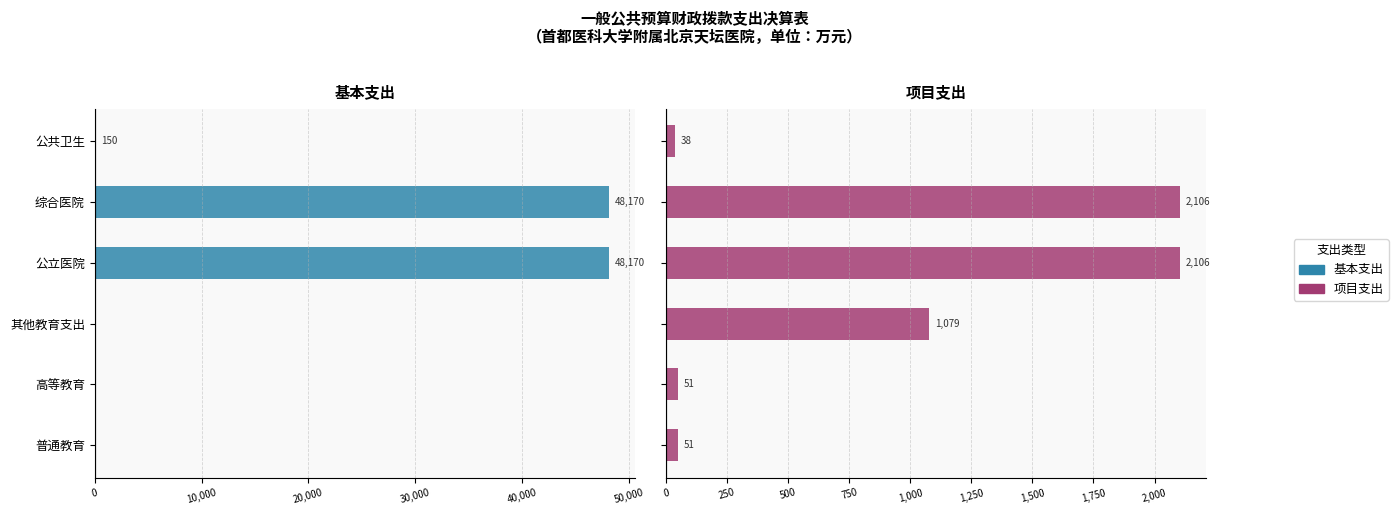

Reading left to right, transcribe all the data shown in this chart.

基本支出: 0.0	0.0	0.0	48169.5	48169.5	149.8
项目支出: 50.8	50.8	1078.5	2106.0	2106.0	38.0